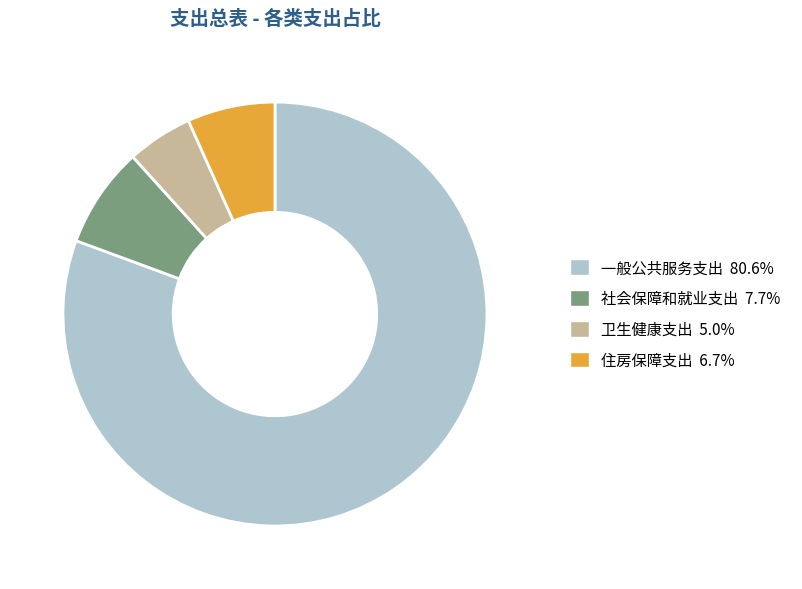

Do 一般公共服务支出 and 社会保障和就业支出 together represent more than half of the pie?

Yes